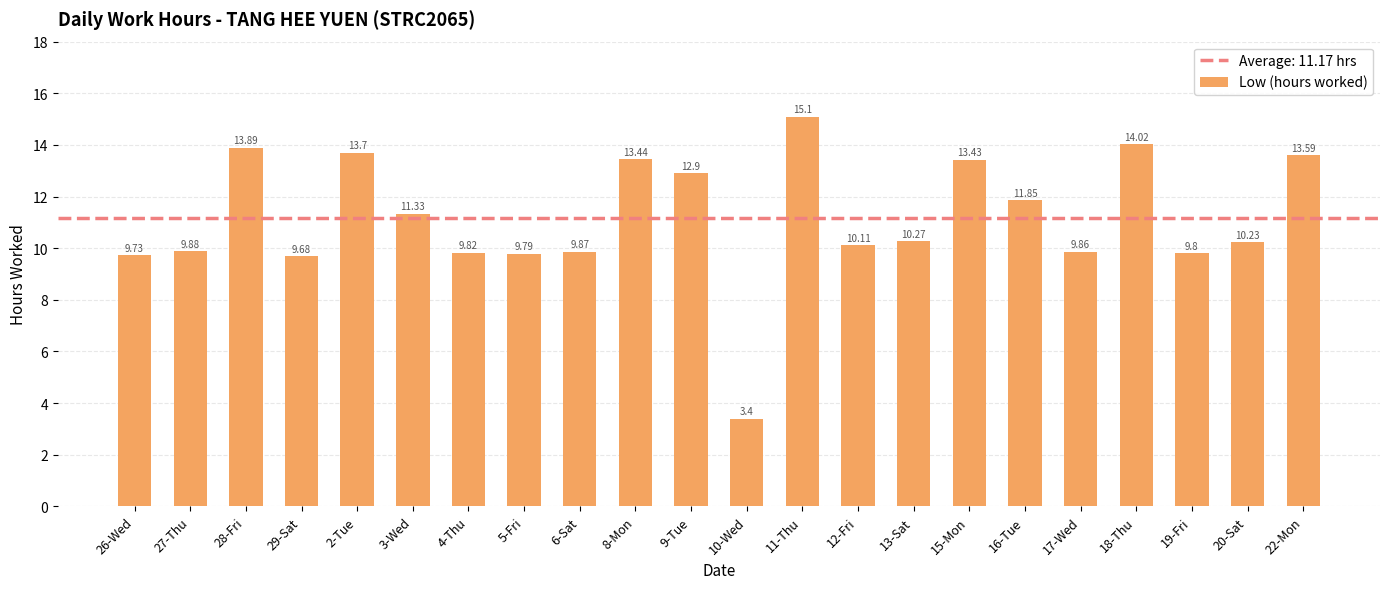

What is the ratio of the value at 28-Fri to the value at 12-Fri?

1.4